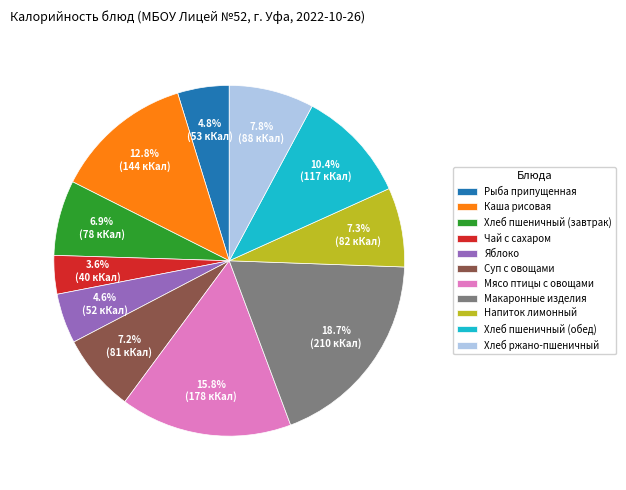

Is it true that Хлеб пшеничный (завтрак) is 1% of the pie?

False